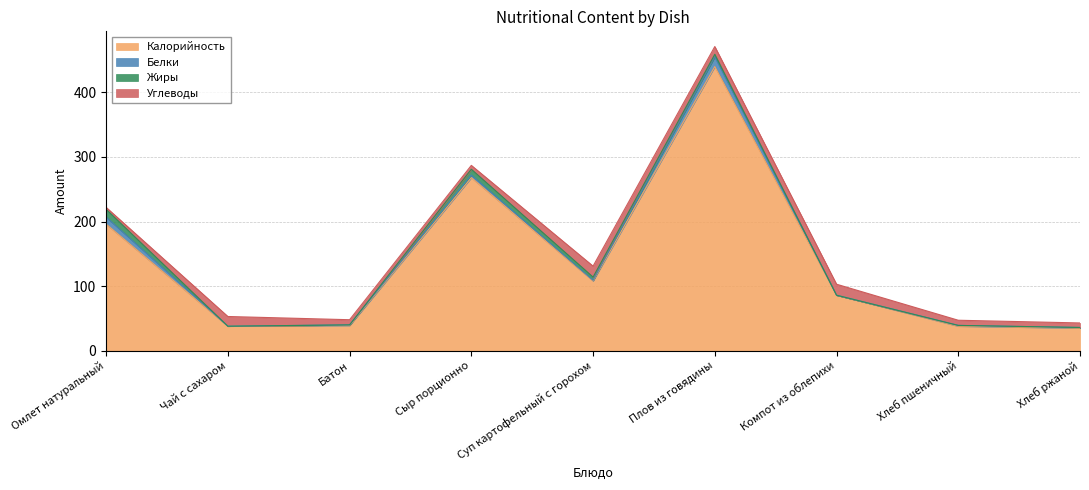

What is the sum of the Жиры values at Чай с сахаром and Плов из говядины?

4.0